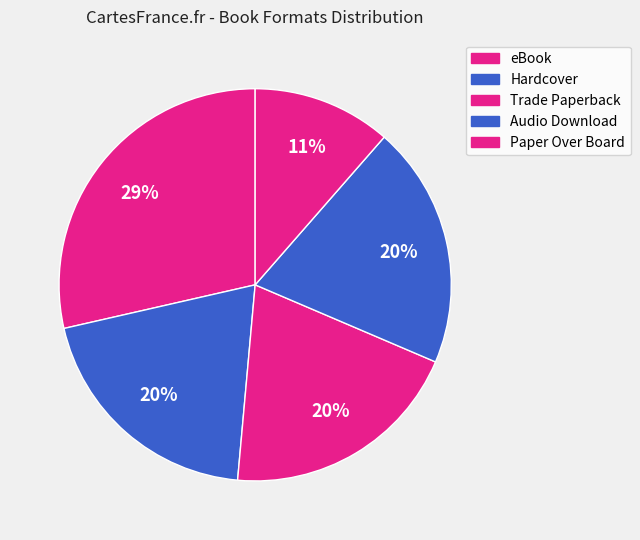

What percentage is NOT represented by Paper Over Board?

88.6%